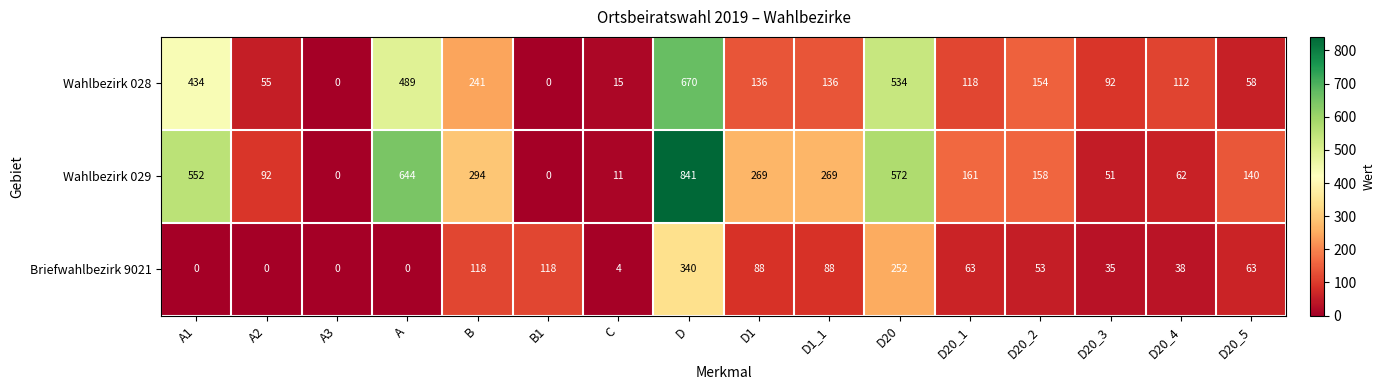

How many categories are shown in the chart?

16